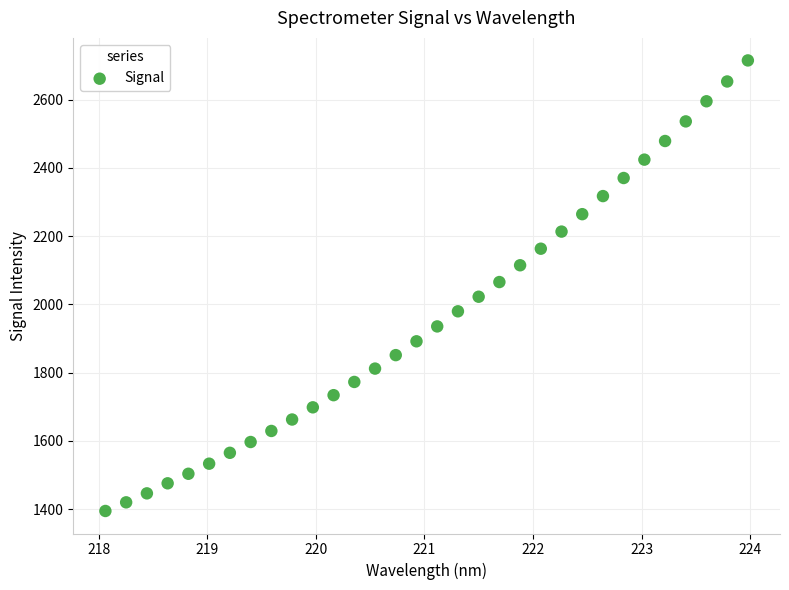

What is the range of X values (max minus min)?

5.9